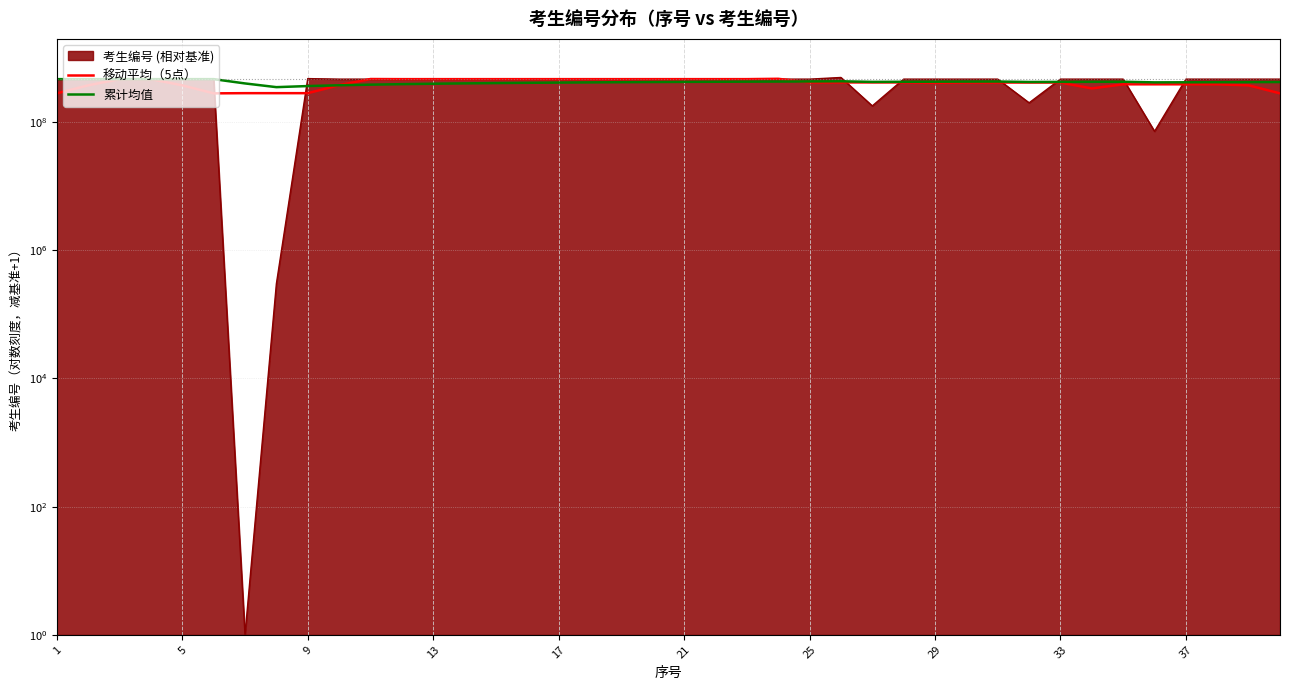

Between which two adjacent categories do 移动平均（5点） and 累计均值 first intersect?

33 and 37